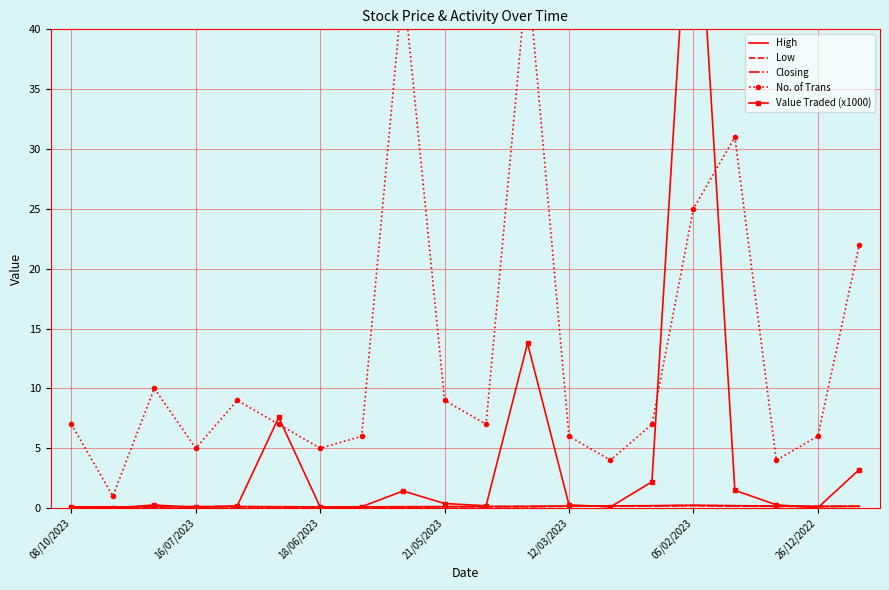

Is it true that Closing equals 0.2 at 13?

True